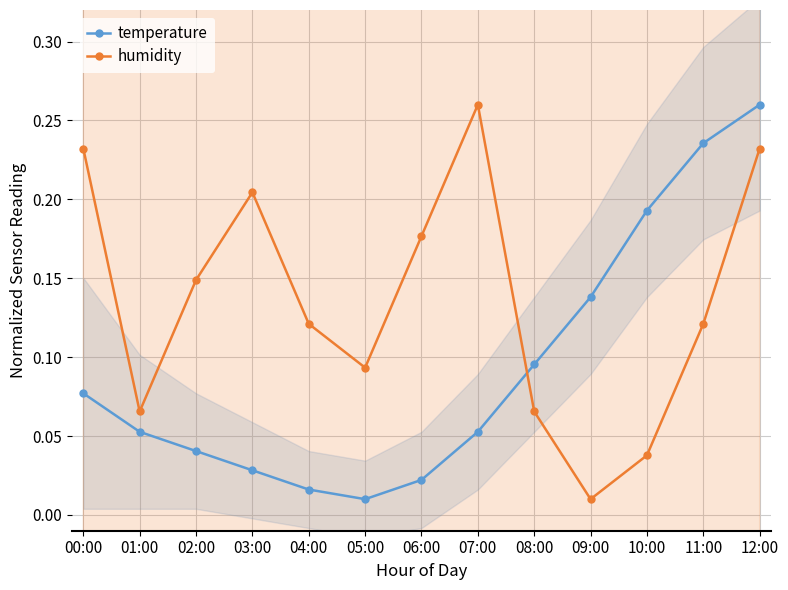

Which has a higher value, 10:00 or 06:00?

10:00